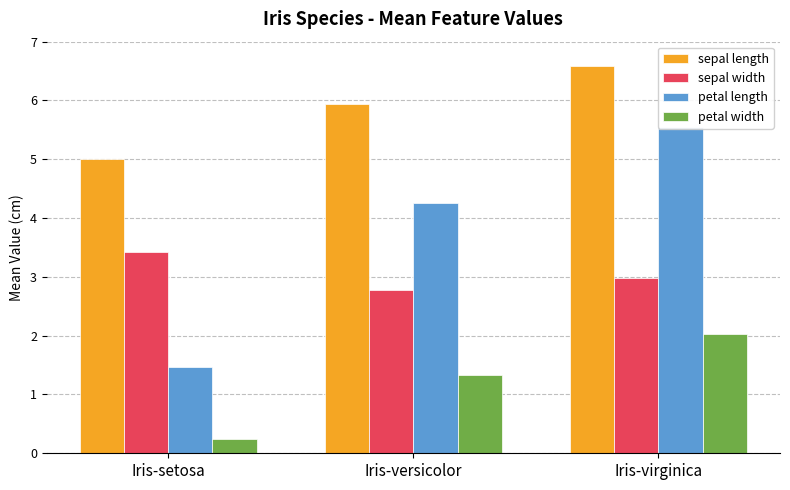

Rank the series by their average value, from lowest to highest.

petal width, sepal width, petal length, sepal length